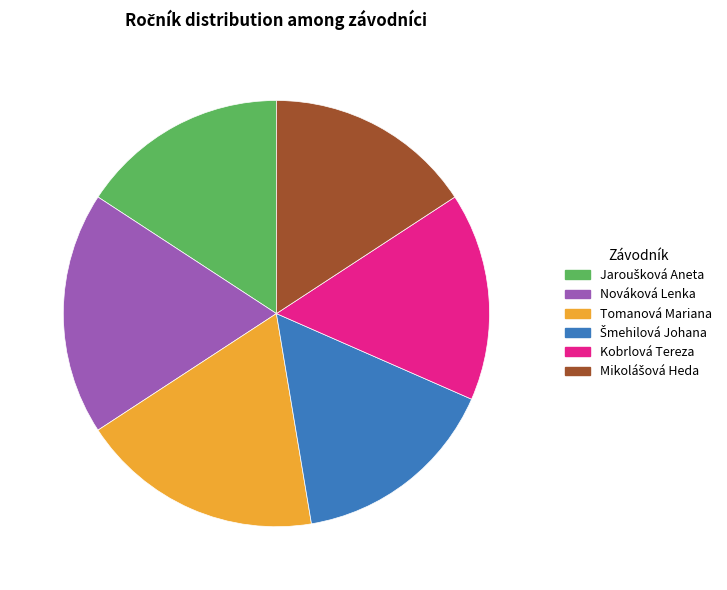

True or false: Tomanová Mariana accounts for 18% of the total.

True